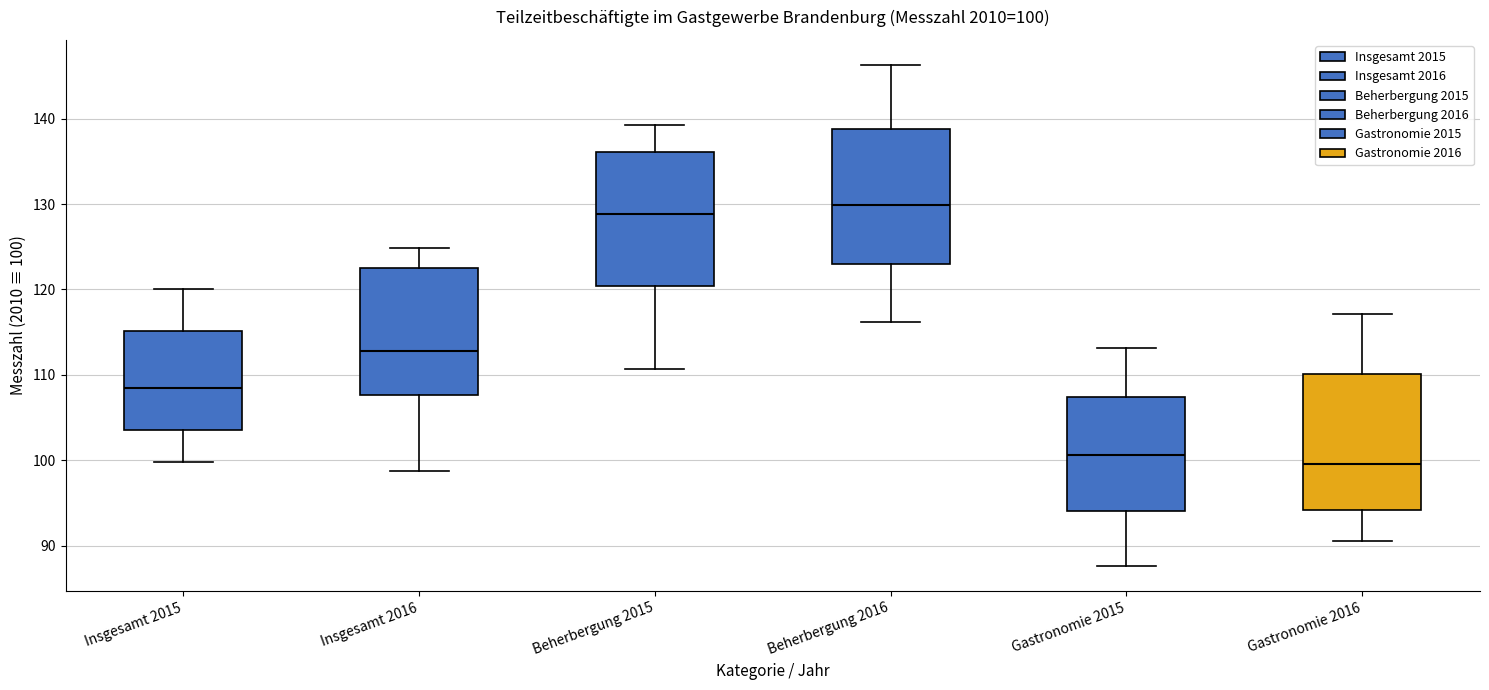

Which box's median line is the lowest?

Gastronomie 2016